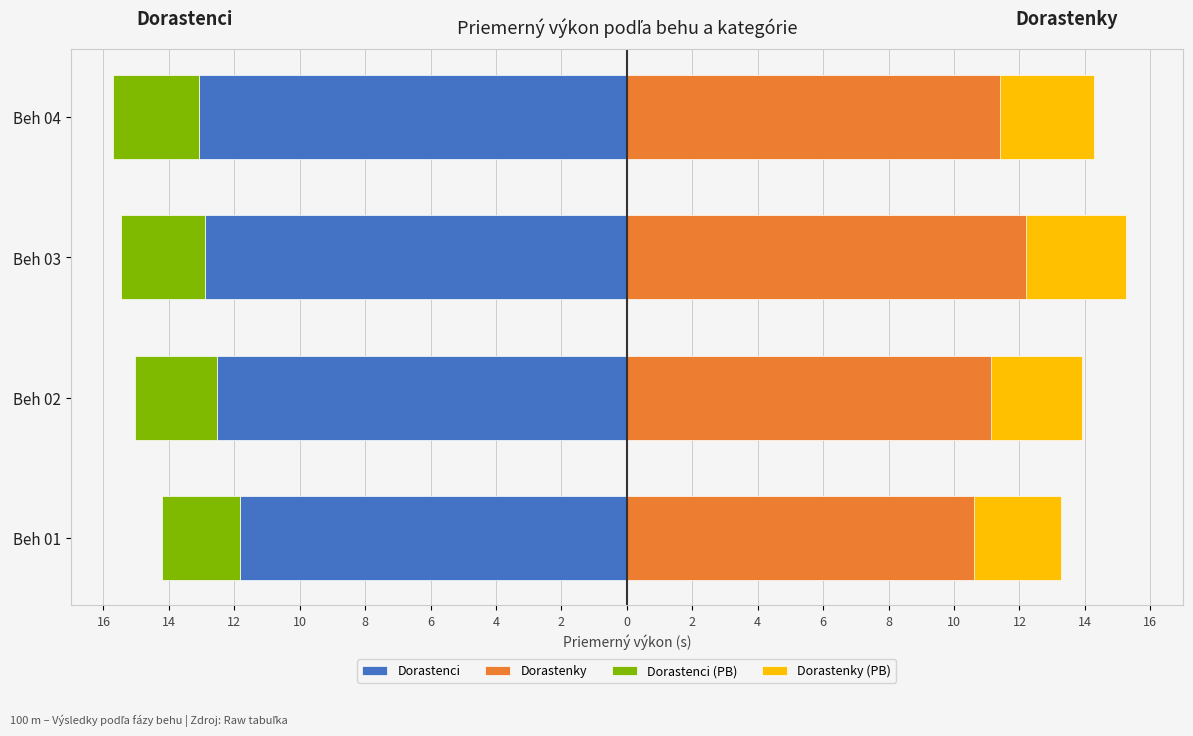

What is the difference between the maximum and minimum values in the Dorastenci series?

1.2